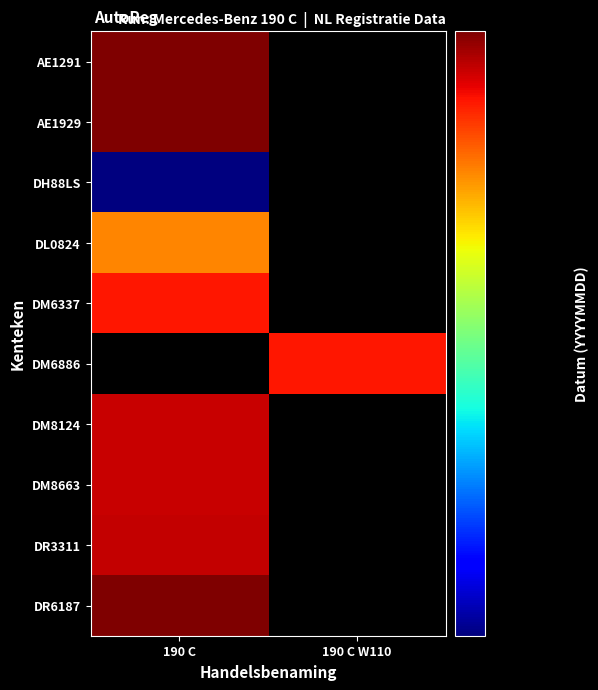

The value of DL0824 at 190 C is 26040111.6. True or false?

False